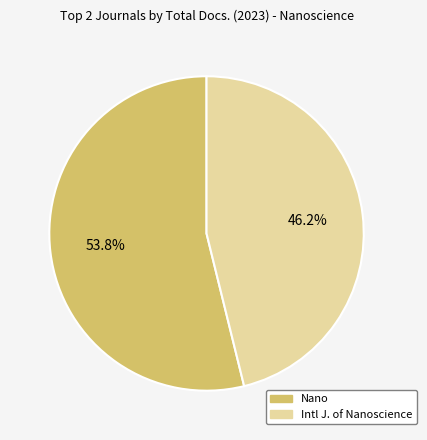

To the nearest percent, what is the average slice percentage?

50%